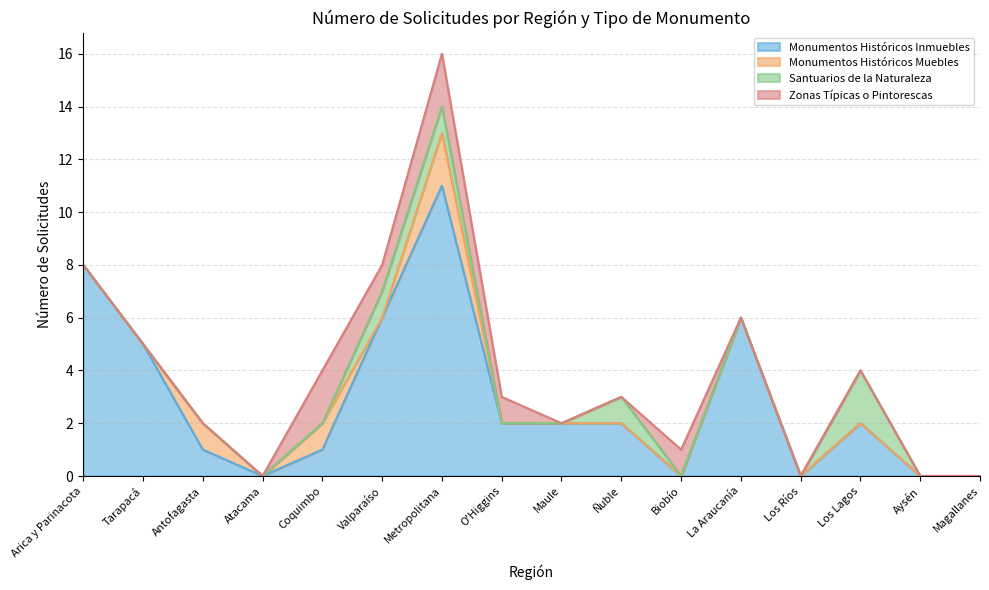

What position from the left is Los Lagos?

14